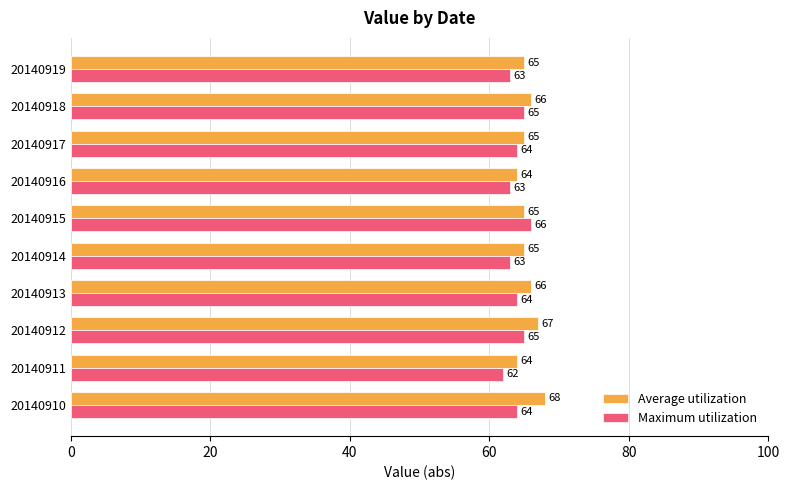

Which label corresponds to the largest value in the chart?

20140910